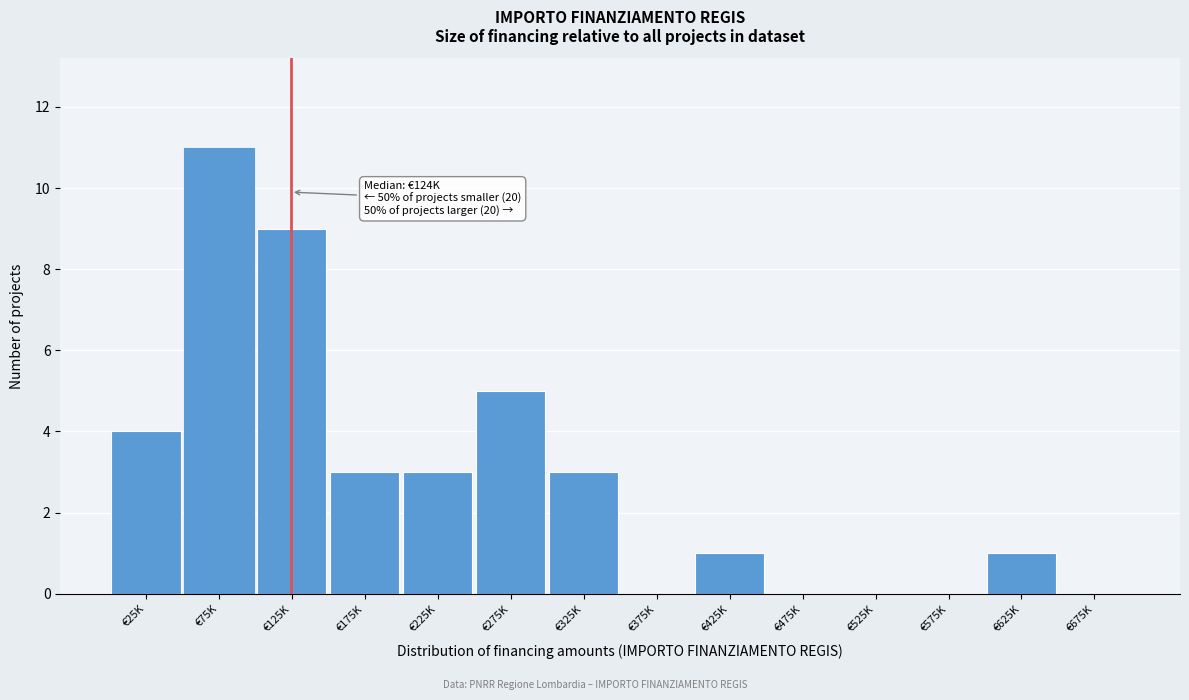

Reading right to left, list all the values displayed in this chart.

€675K=0	€625K=1	€575K=0	€525K=0	€475K=0	€425K=1	€375K=0	€325K=3	€275K=5	€225K=3	€175K=3	€125K=9	€75K=11	€25K=4